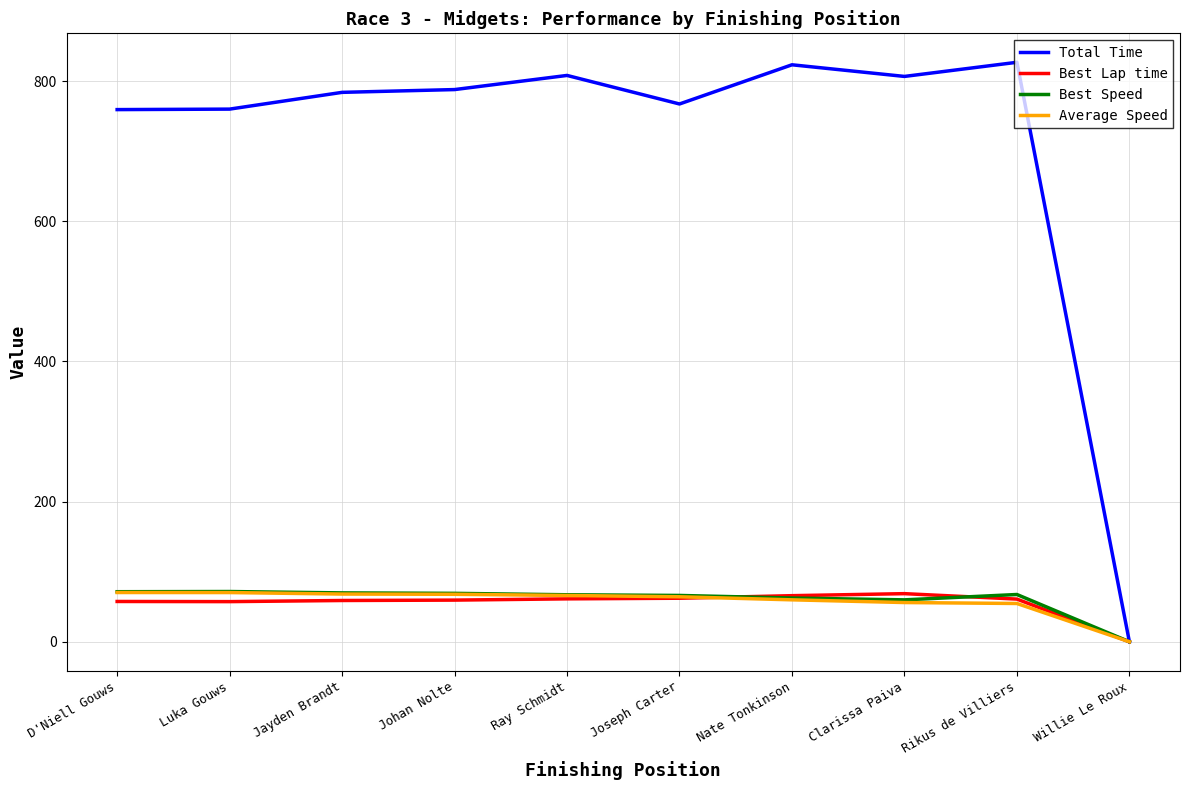

What is the approximate value of Total Time at Joseph Carter?

767.3